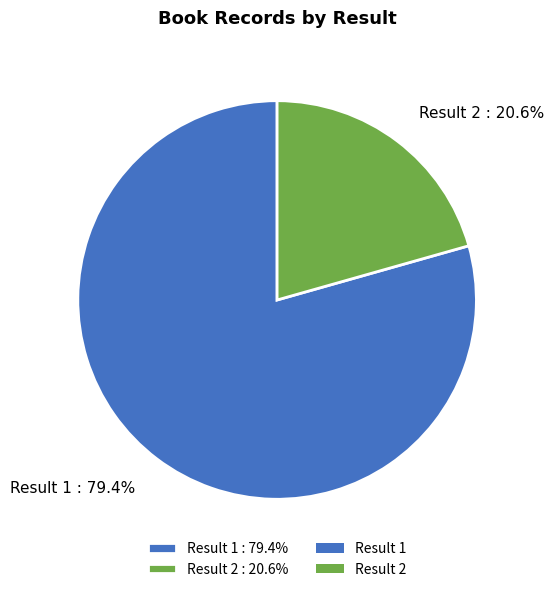

Do Result 1 : 79.4% and Result 2 : 20.6% together represent more than half of the pie?

Yes